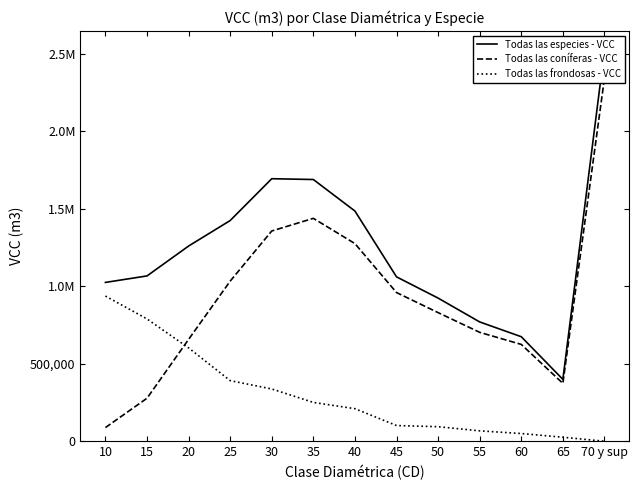

Between which two adjacent categories do Todas las frondosas - VCC and Todas las coníferas - VCC first intersect?

15 and 20